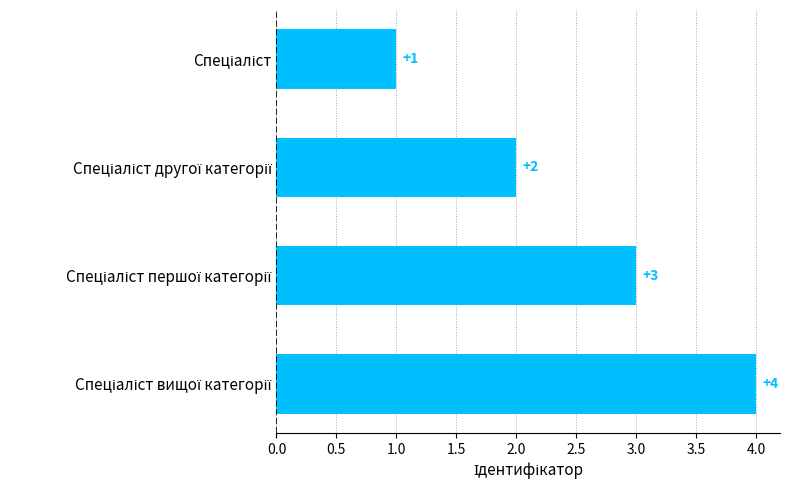

What is the difference between the maximum and minimum values?

3